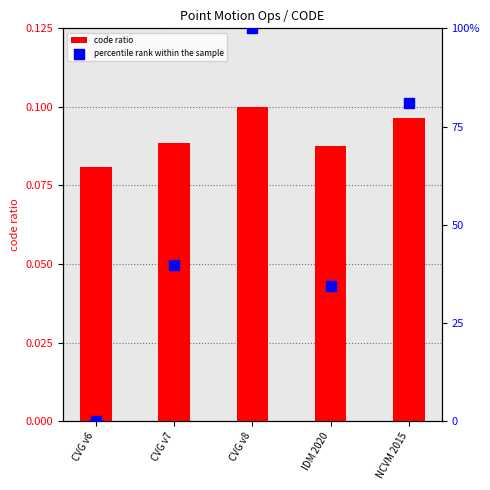

Which series contains the lowest Y value?

percentile rank within the sample